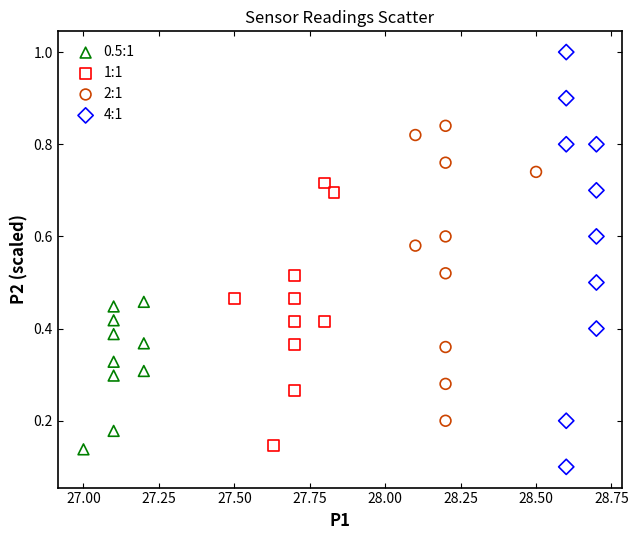

Which series contains the lowest Y value?

4:1